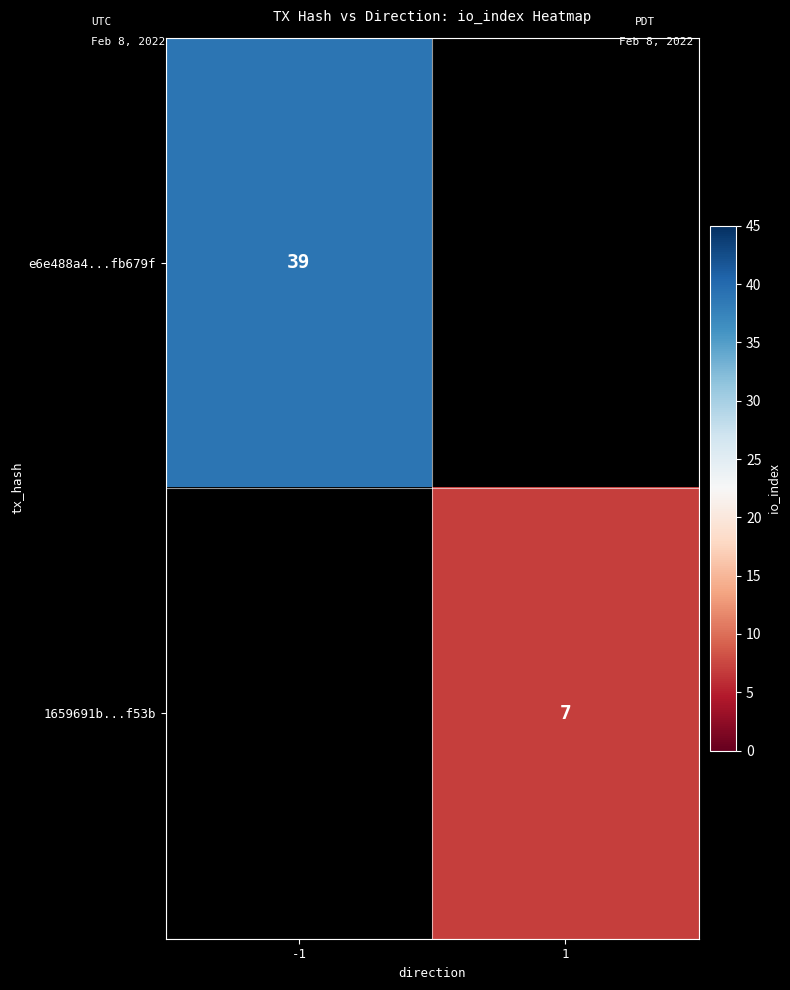

Is it true that 1659691b...f53b equals 9 at 1?

False